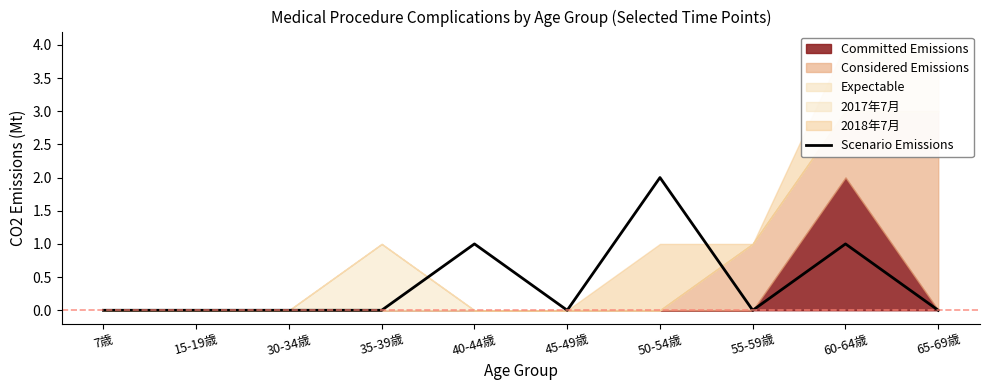

Reading left to right, what are all the values shown in this chart?

0	0	0	0	1	0	2	0	1	0